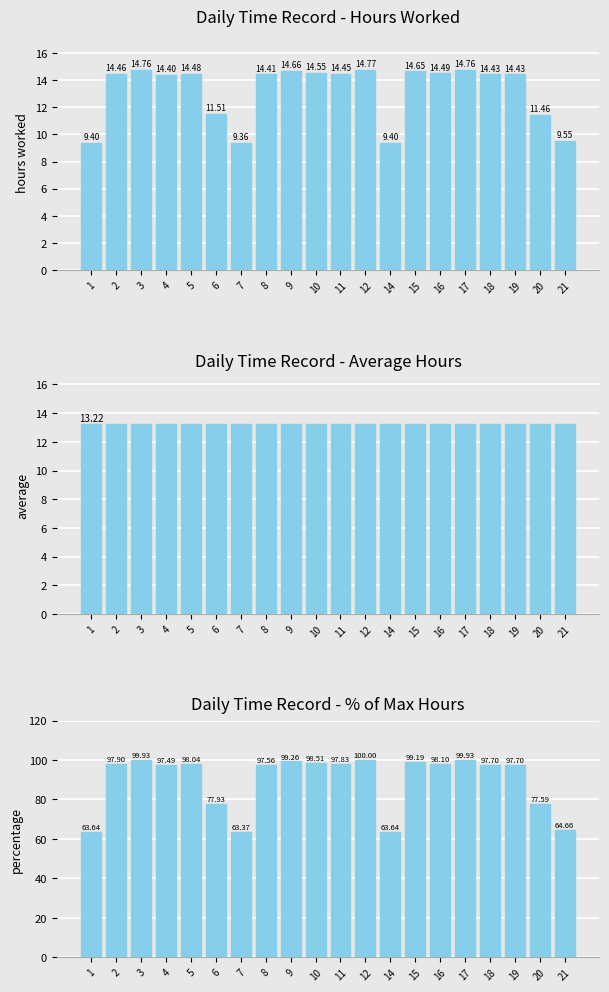

What is the sum of the % of max hours values at 21 and 16?

162.8